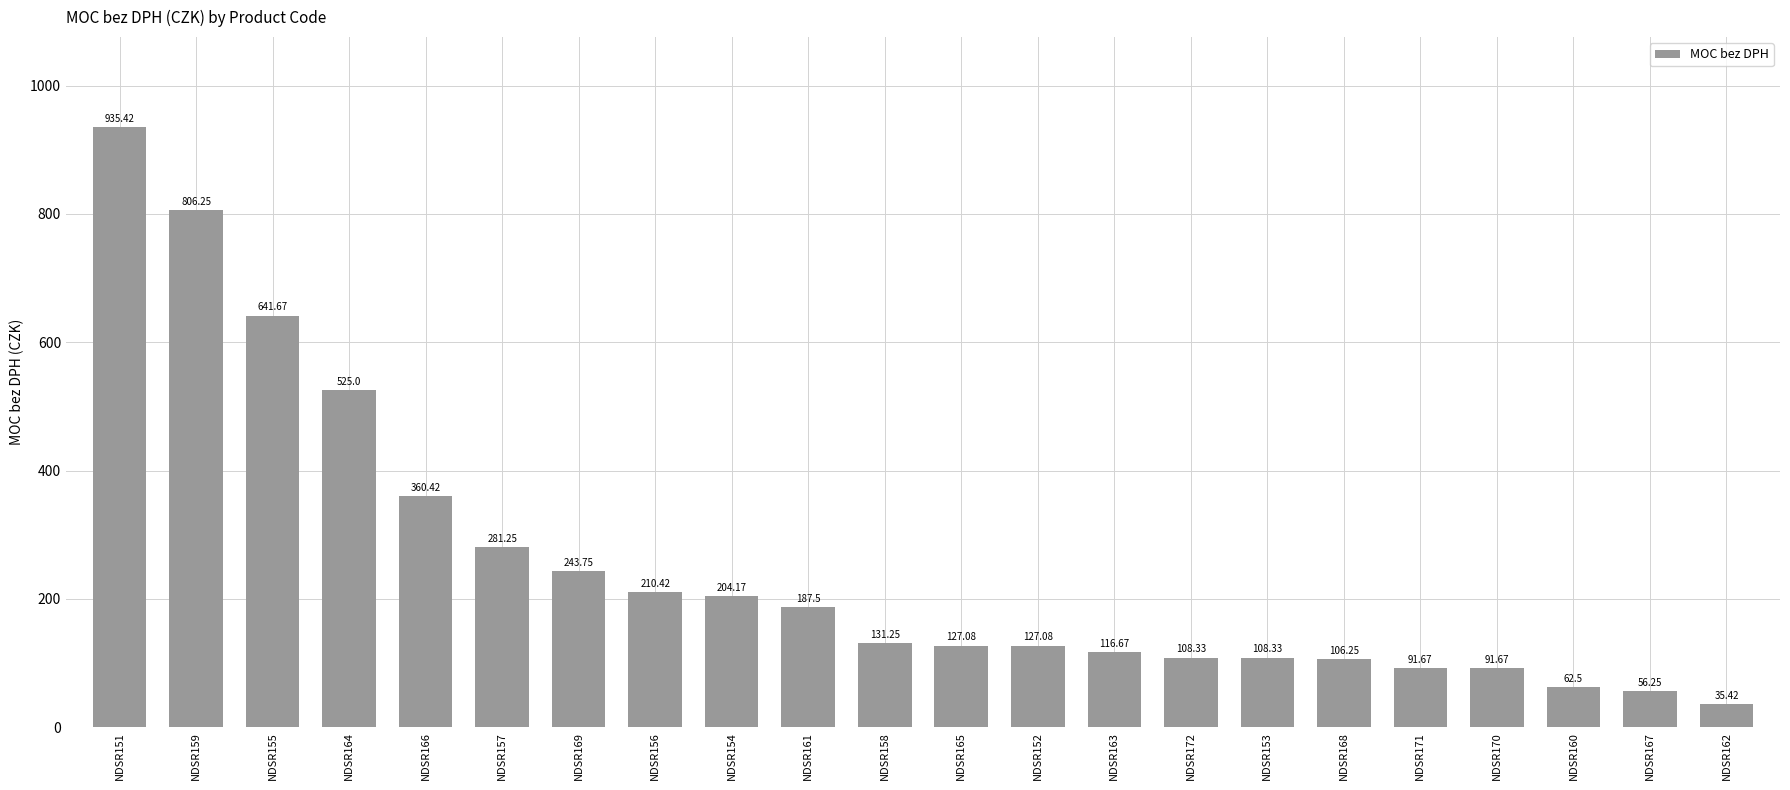

What is the ratio of the value at NDSR153 to the value at NDSR164?

0.2